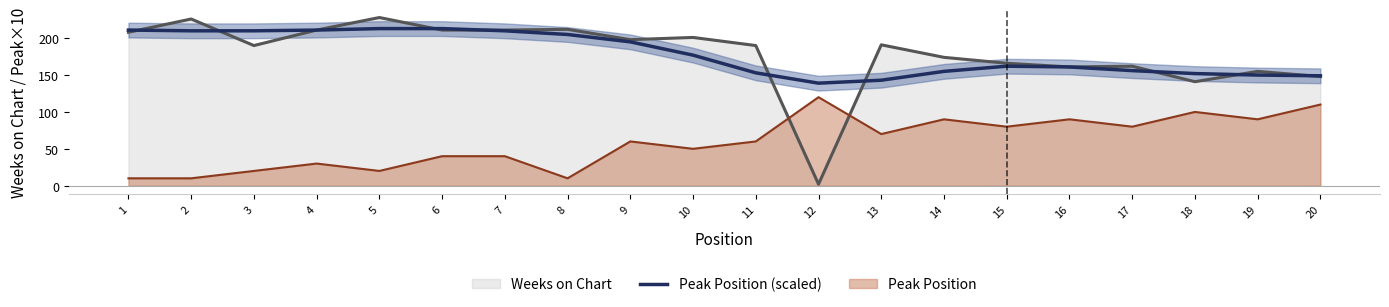

The chart shows a value of 139 at 12. True or false?

True